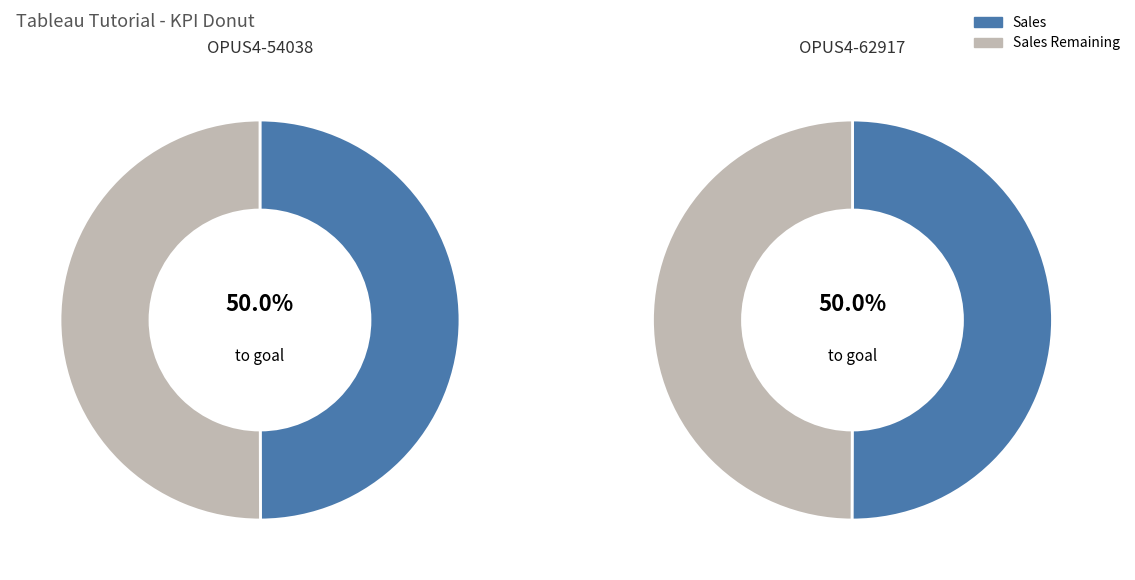

True or false: OPUS4-62917 accounts for 64% of the total.

False